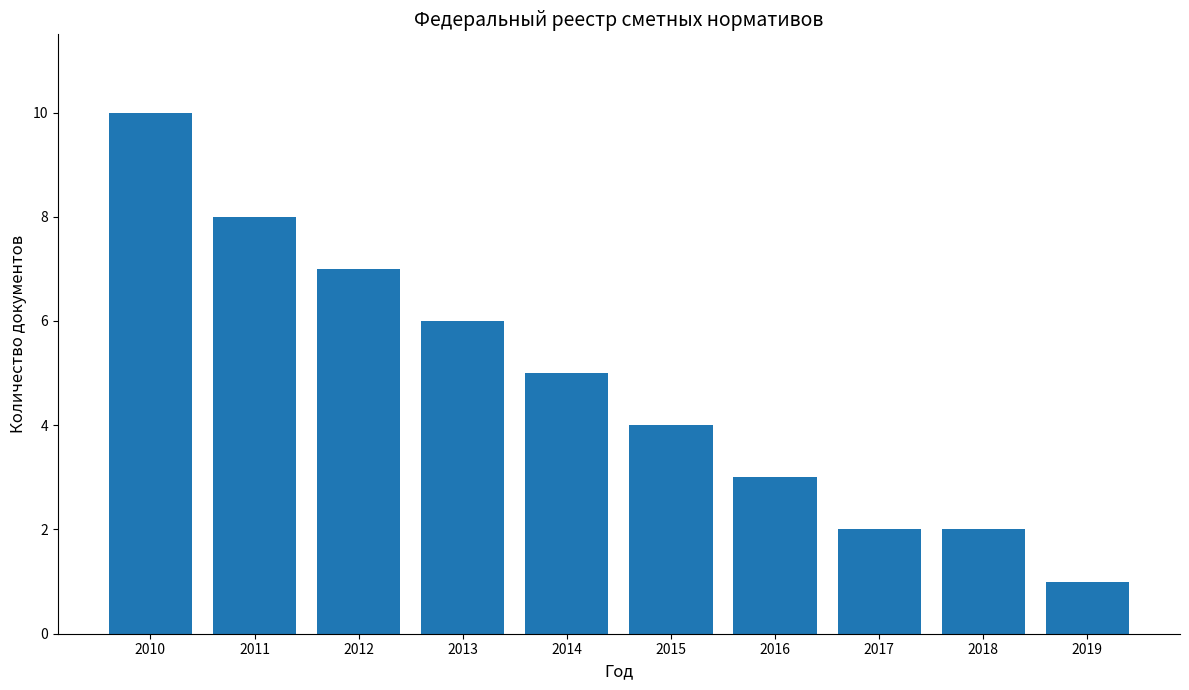

At which label does the data first exceed 5?

2010